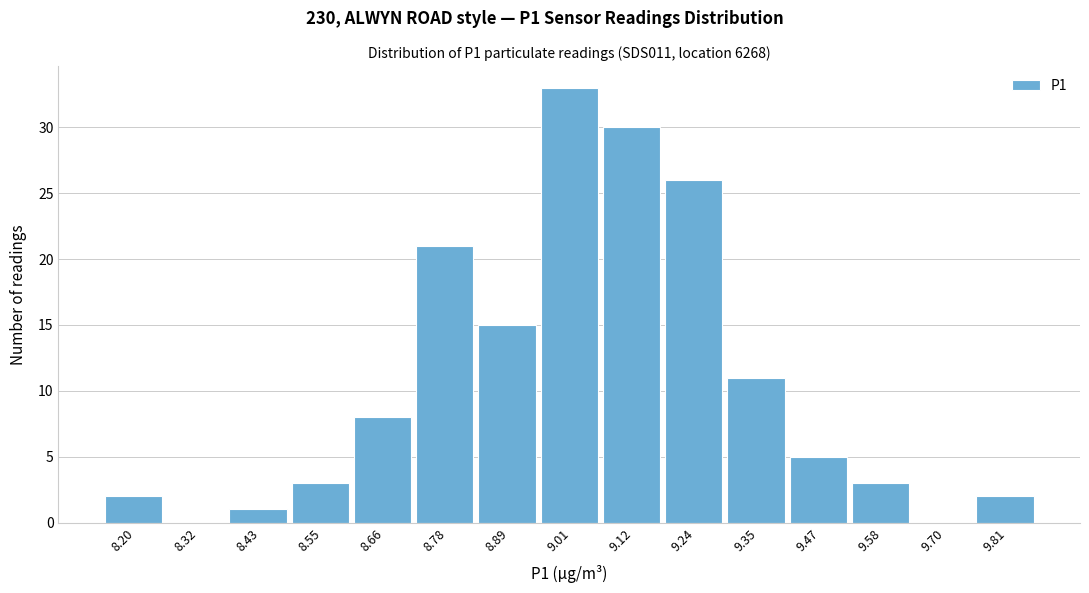

Reading right to left, list all the values displayed in this chart.

9.81=2	9.70=0	9.58=3	9.47=5	9.35=11	9.24=26	9.12=30	9.01=33	8.89=15	8.78=21	8.66=8	8.55=3	8.43=1	8.32=0	8.20=2